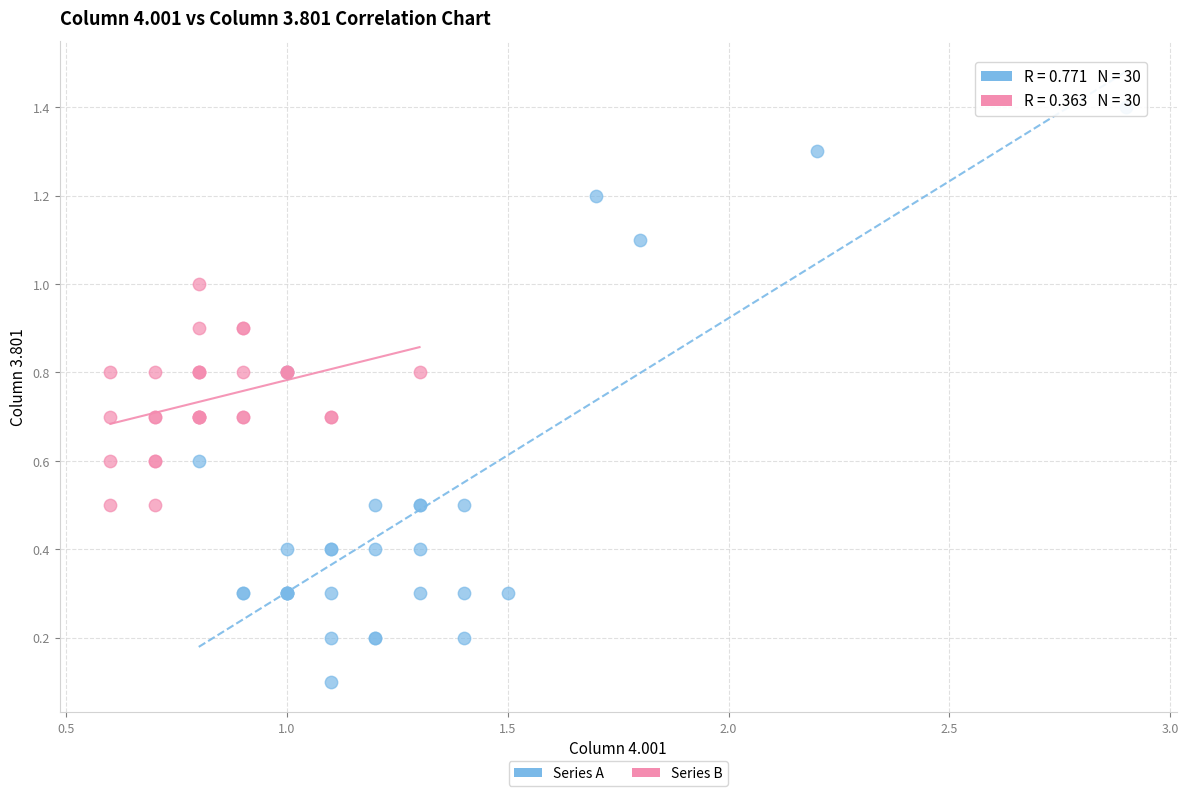

Which series contains the lowest Y value?

Series A